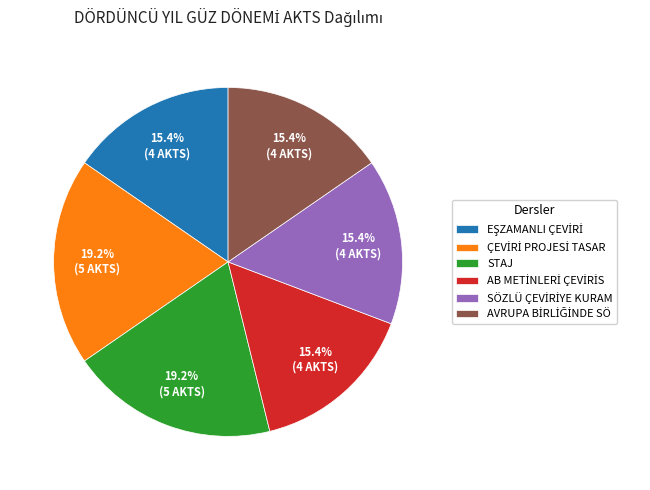

Is there any slice that represents more than half of the pie?

No